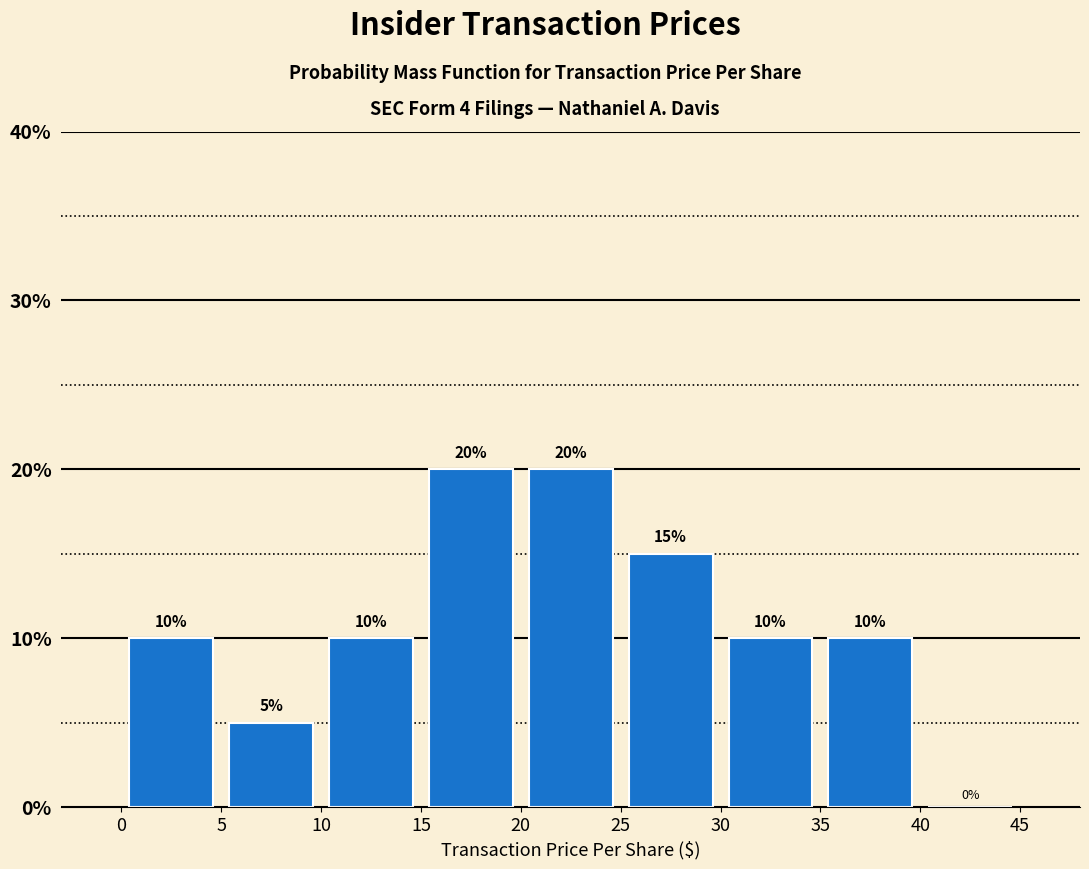

What is the height of the bar covering 10 to 15 on the x-axis?

10